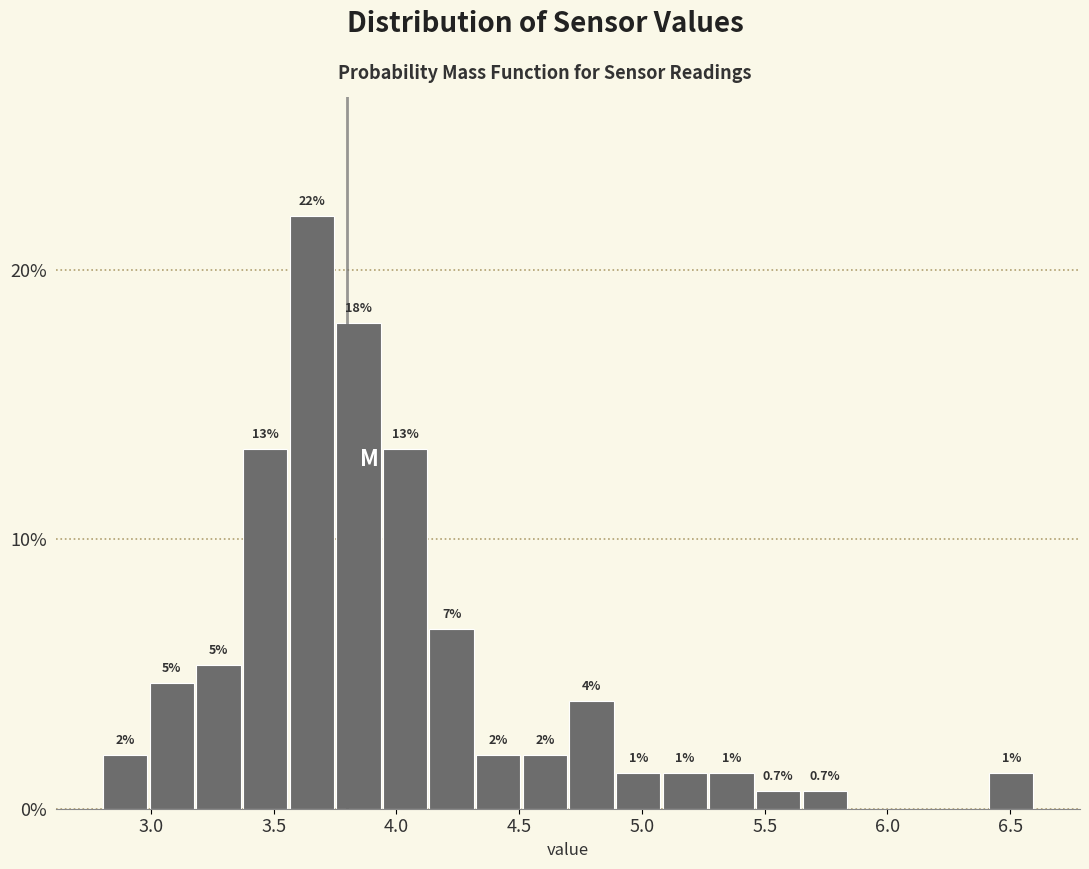

Around what value on the x-axis is the tallest bar? Give the approximate position of its centre, as read against the axis.

3.65